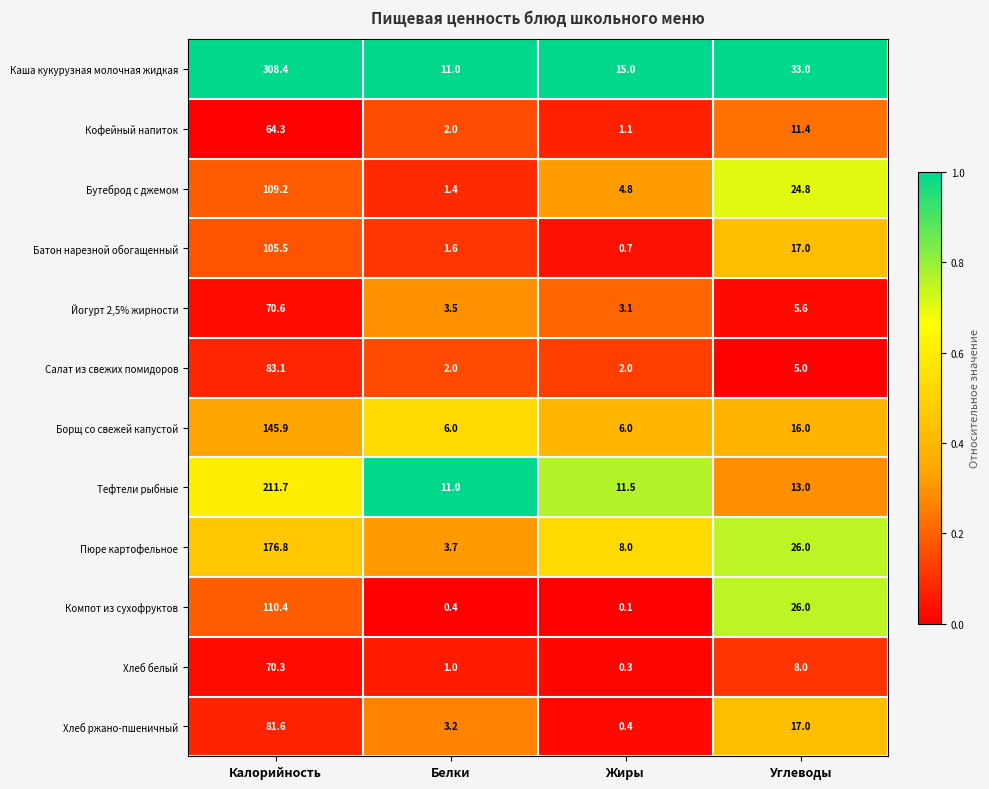

Rank the series by their maximum value, from lowest to highest.

Кофейный напиток, Хлеб белый, Йогурт 2,5% жирности, Хлеб ржано-пшеничный, Салат из свежих помидоров, Батон нарезной обогащенный, Бутеброд с джемом, Компот из сухофруктов, Борщ со свежей капустой, Пюре картофельное, Тефтели рыбные, Каша кукурузная молочная жидкая